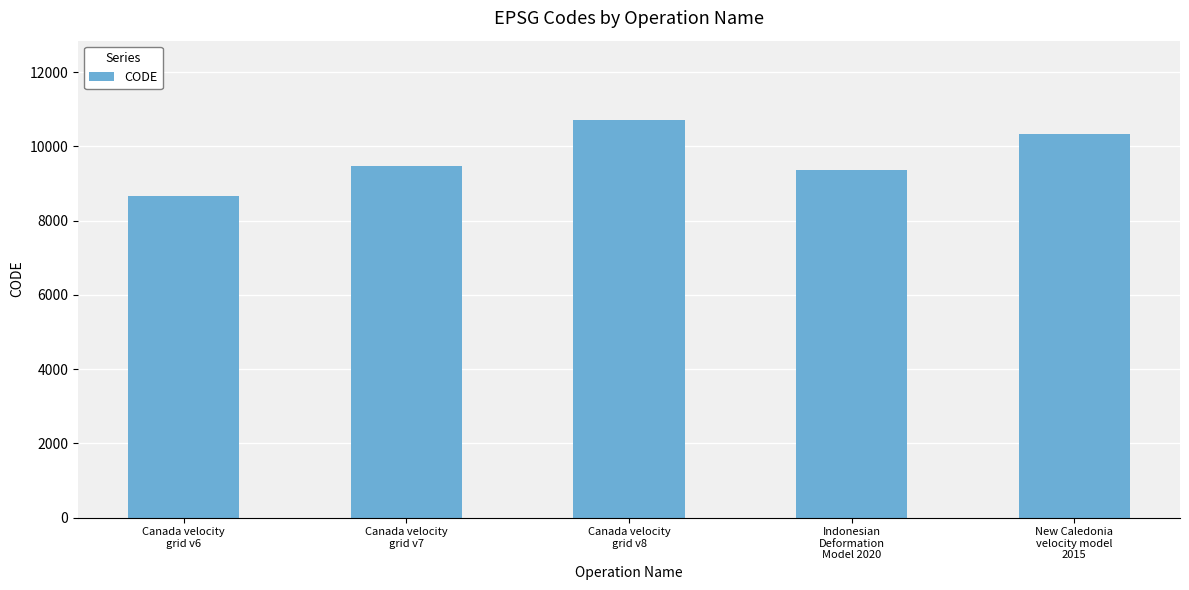

What is the label of the 2nd bar from the right?

Indonesian
Deformation
Model 2020